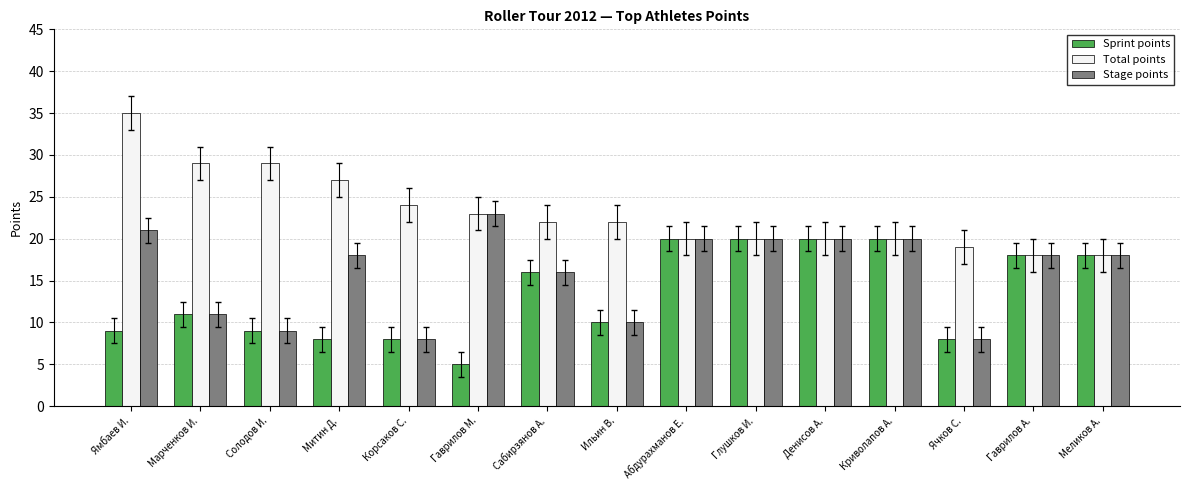

How many values in the Sprint points series are below 11?

7